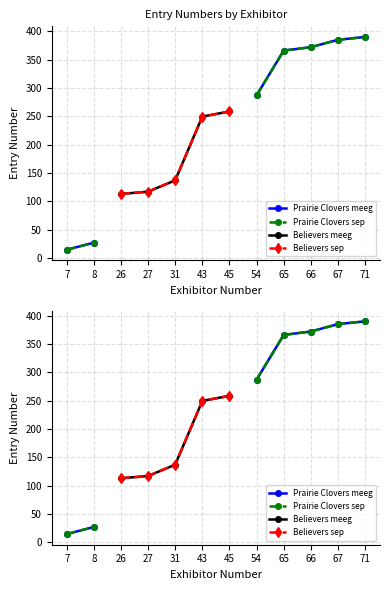

What is the highest value of the Prairie Clovers sep series?

390.0